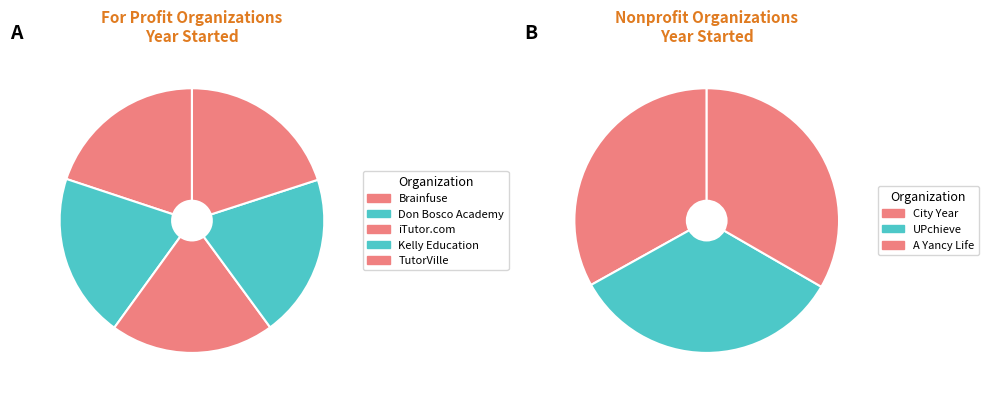

Which slice is the smallest?

City Year